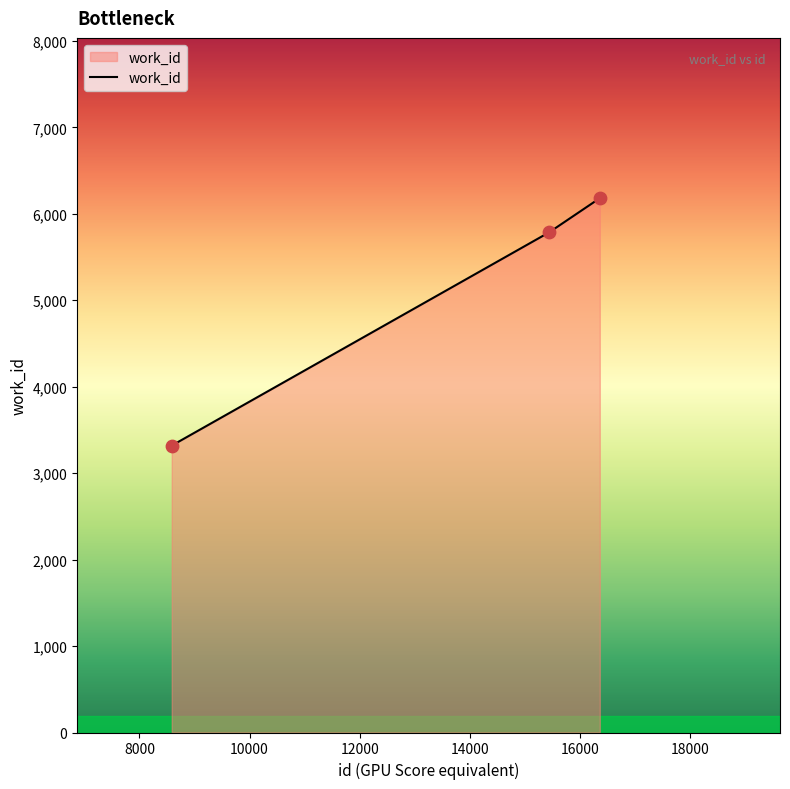

What is the maximum value shown in the chart?

6181